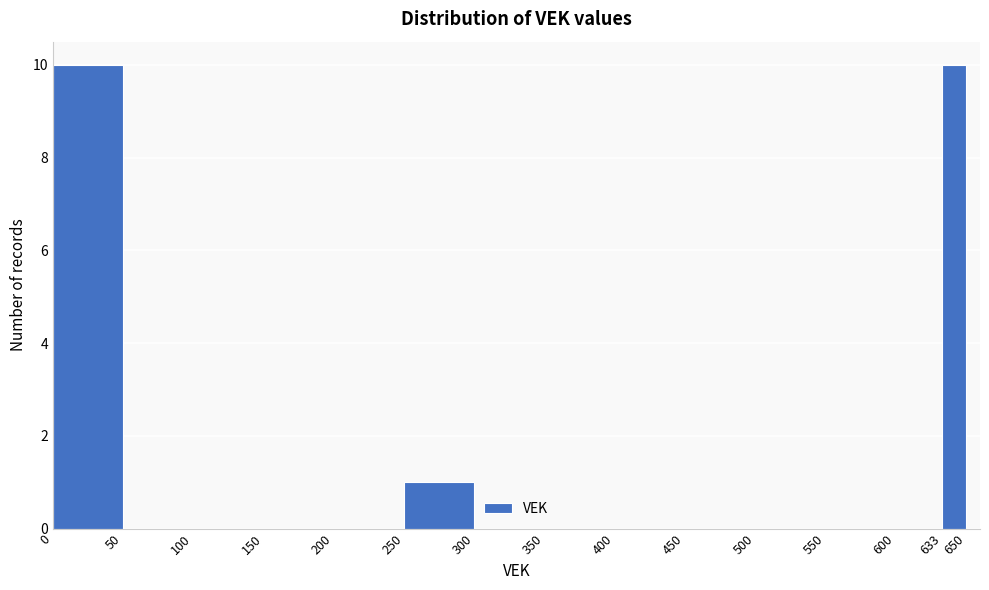

Reading left to right, transcribe this chart: for each bar, give the range it covers on the x-axis and its height. The values are not printed on the chart, so give them approximately, as read against the axis.

0 to 50: 10
50 to 100: 0
100 to 150: 0
150 to 200: 0
200 to 250: 0
250 to 300: 1
300 to 350: 0
350 to 400: 0
400 to 450: 0
450 to 500: 0
500 to 550: 0
550 to 600: 0
600 to 633: 0
633 to 650: 10